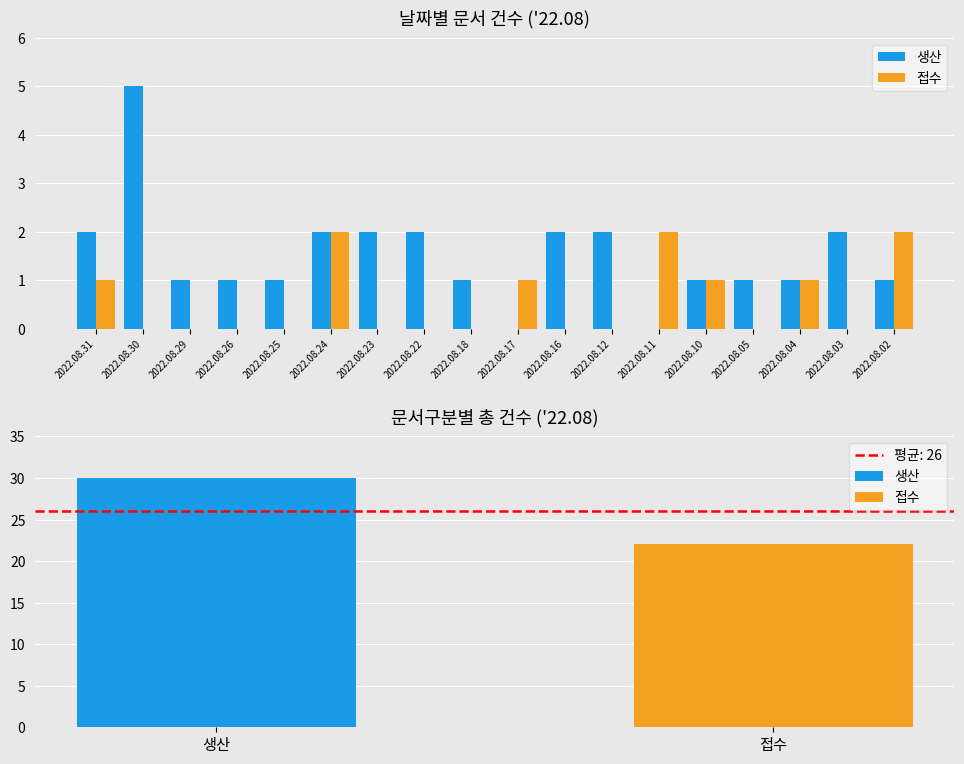

How many positive values does the 생산 series have?

16